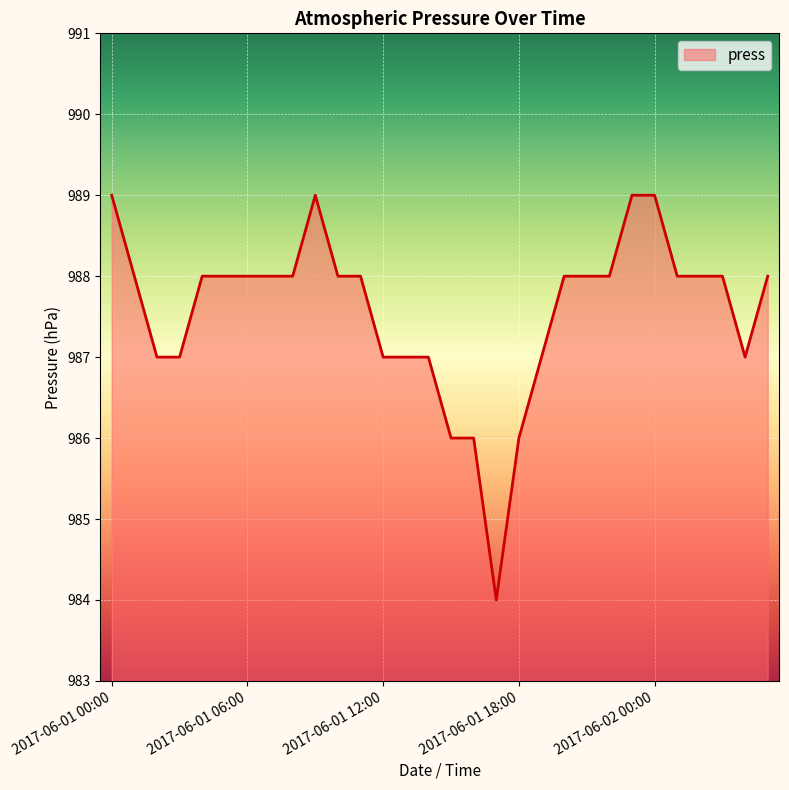

Reading left to right, list all the values displayed in this chart.

989	988	987	987	988	988	988	988	988	989	988	988	987	987	987	986	986	984	986	987	988	988	988	989	989	988	988	988	987	988